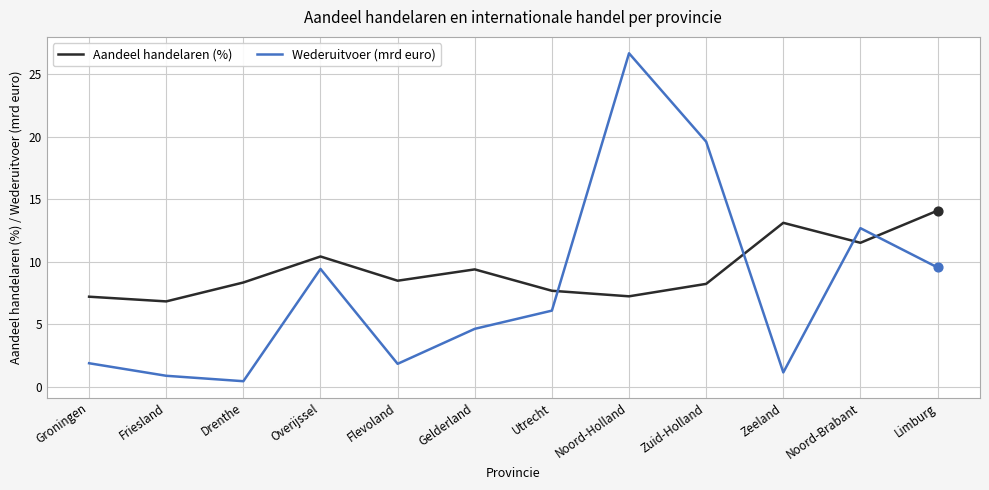

Is the value of Aandeel handelaren (%) at Overijssel greater than the value of Wederuitvoer (mrd euro) at Utrecht?

Yes